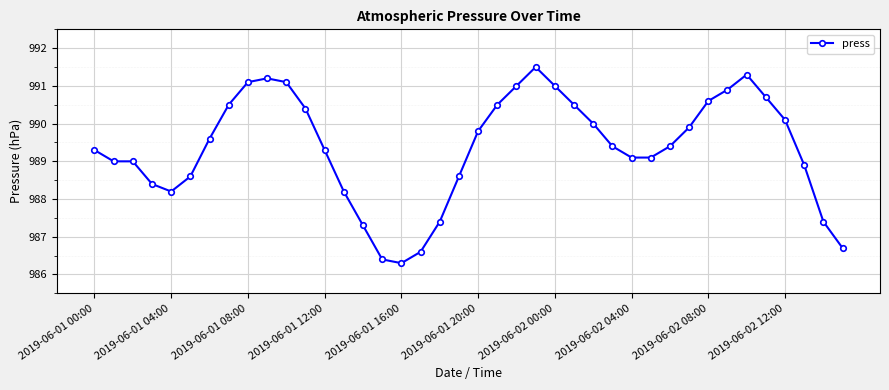

What is the difference between the maximum and minimum values?

5.2